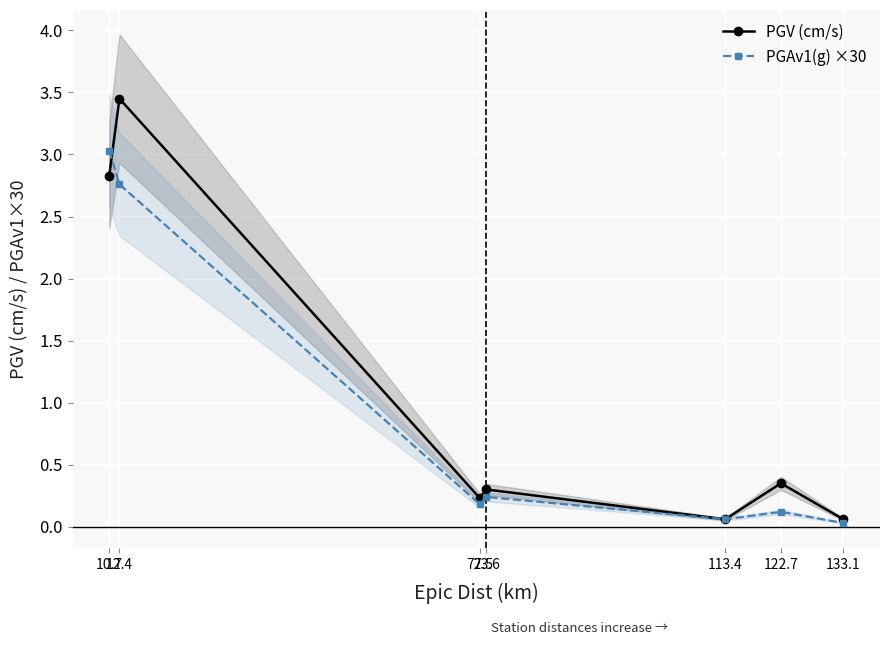

List the labels in order of PGAv1(g) ×30 value, largest first.

10.7, 12.4, 73.6, 72.5, 122.7, 113.4, 133.1